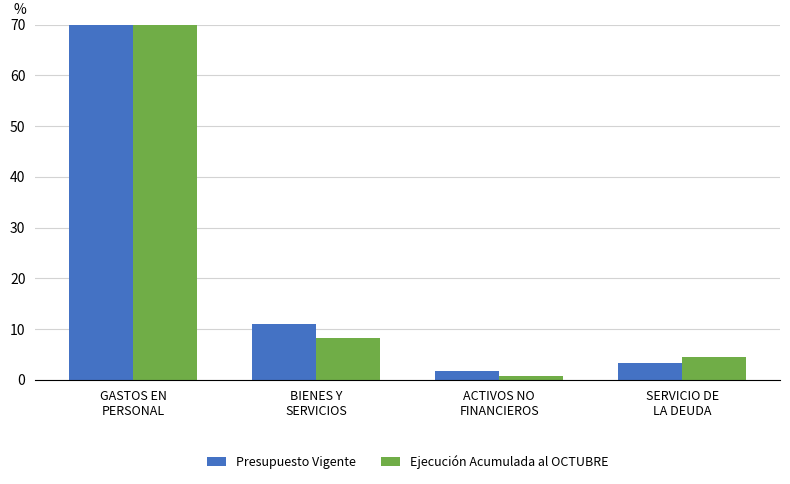

What is the spread (max minus min) of values at SERVICIO DE
LA DEUDA?

1.0